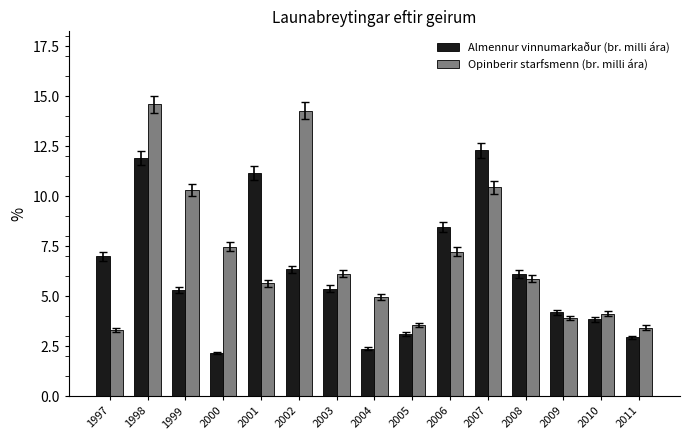

What is the average value of the Opinberir starfsmenn (br. milli ára) series?

7.0